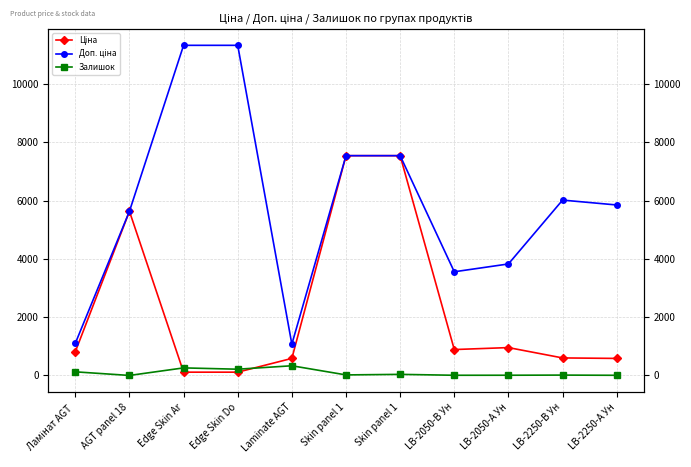

How many series are shown in this chart?

3